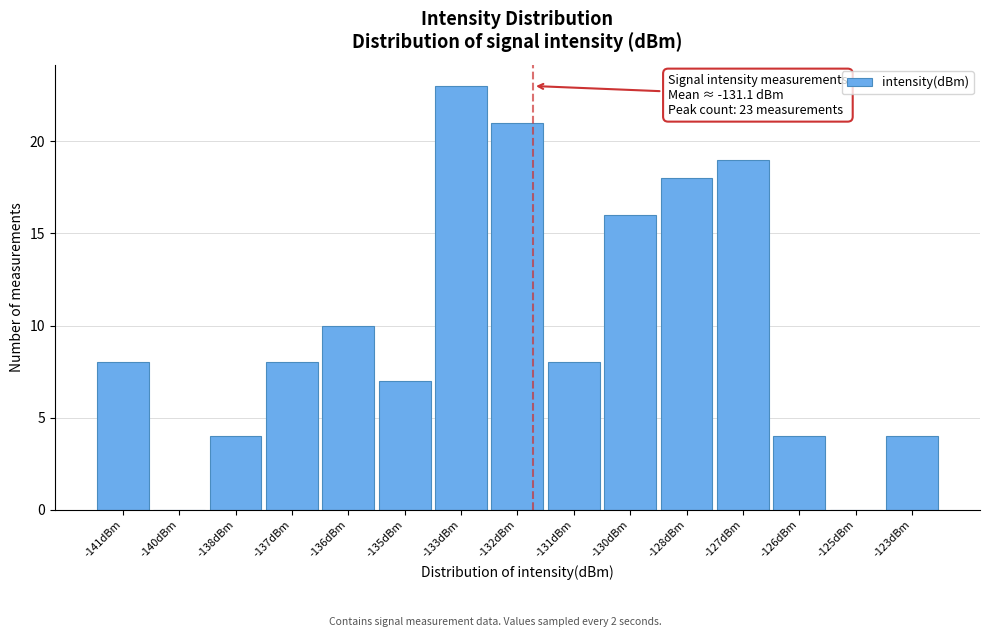

Reading right to left, transcribe all the data shown in this chart.

-123dBm=4	-125dBm=0	-126dBm=4	-127dBm=19	-128dBm=18	-130dBm=16	-131dBm=8	-132dBm=21	-133dBm=23	-135dBm=7	-136dBm=10	-137dBm=8	-138dBm=4	-140dBm=0	-141dBm=8